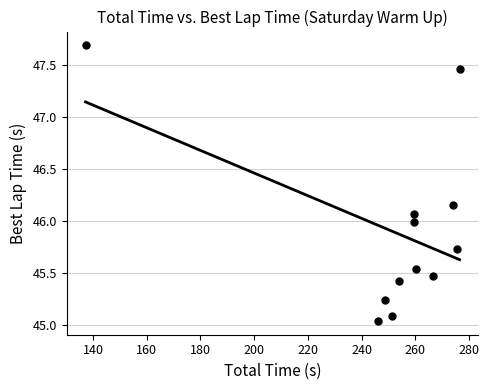

What is the range of Y values (max minus min)?

2.6